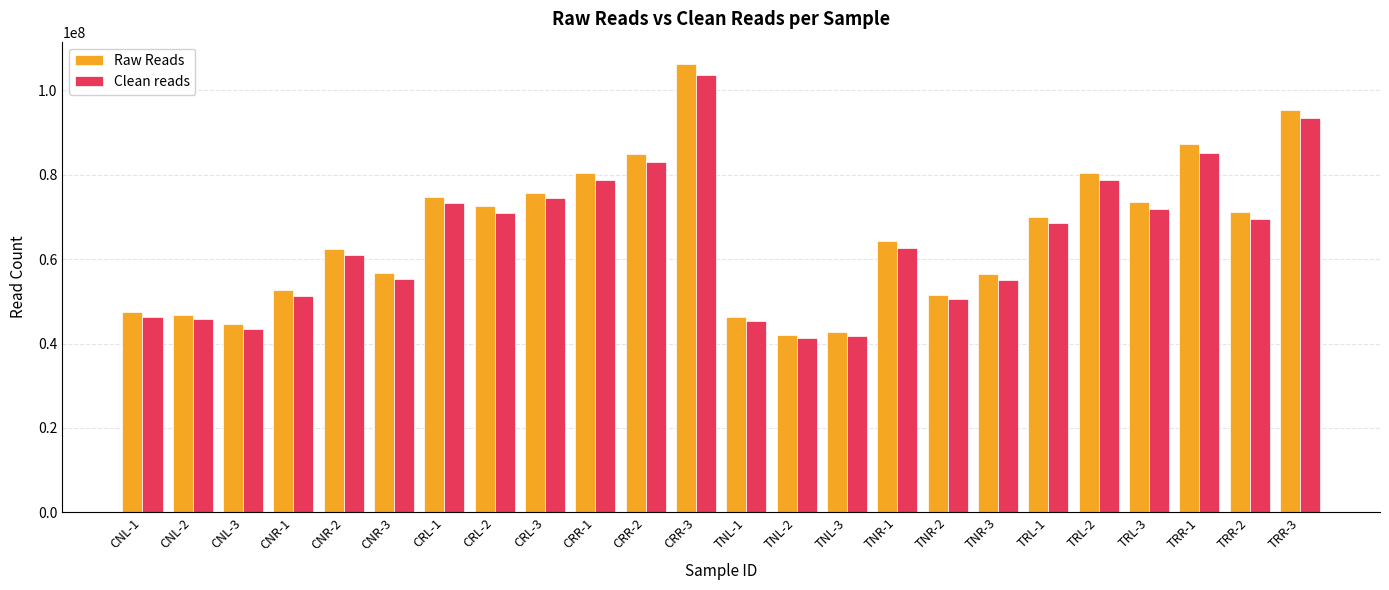

What is the difference between the maximum and minimum values in the Raw Reads series?

64148472